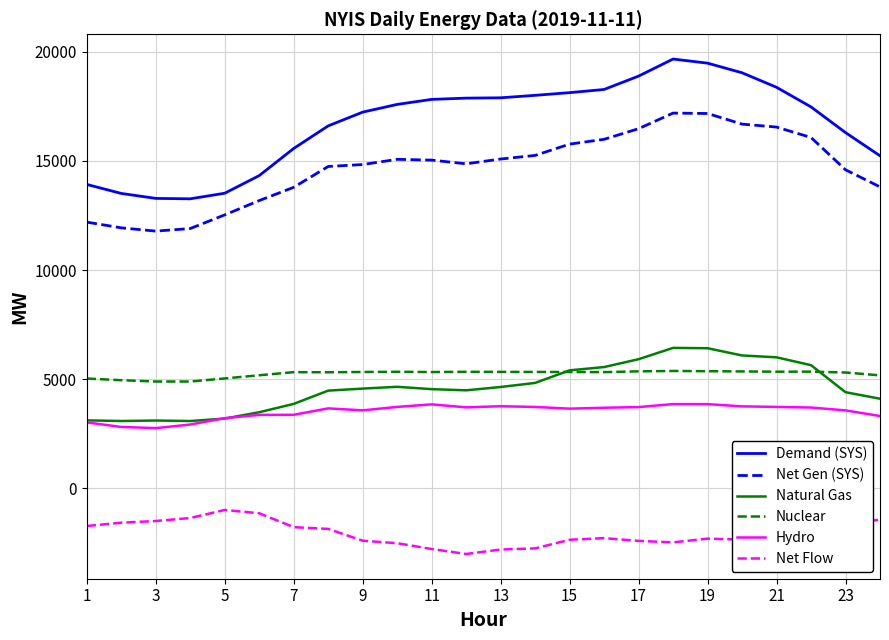

True or false: Demand (SYS) and Natural Gas intersect in this chart.

False